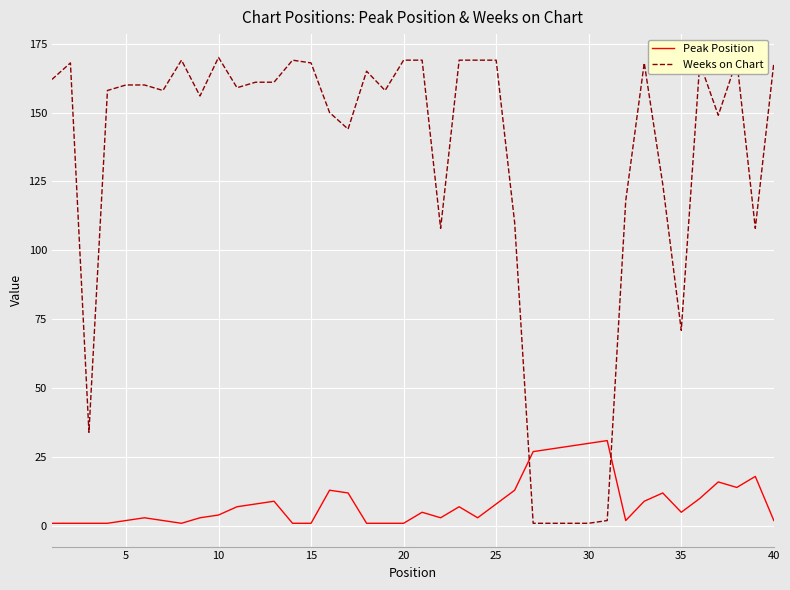

List the series in order of their overall mean, lowest first.

Peak Position, Weeks on Chart